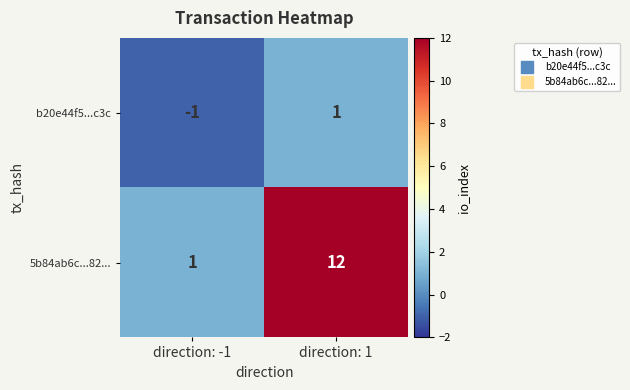

At which category is the sum across all series the highest?

direction: 1